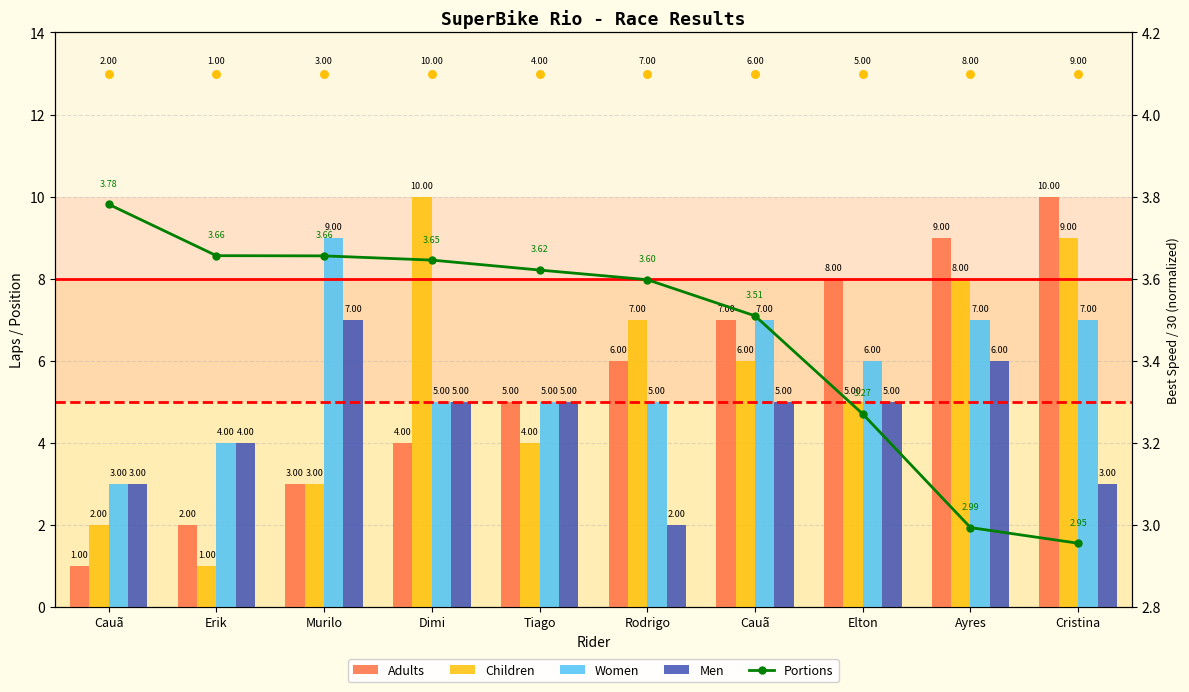

At how many categories does at least one series exceed 4?

8